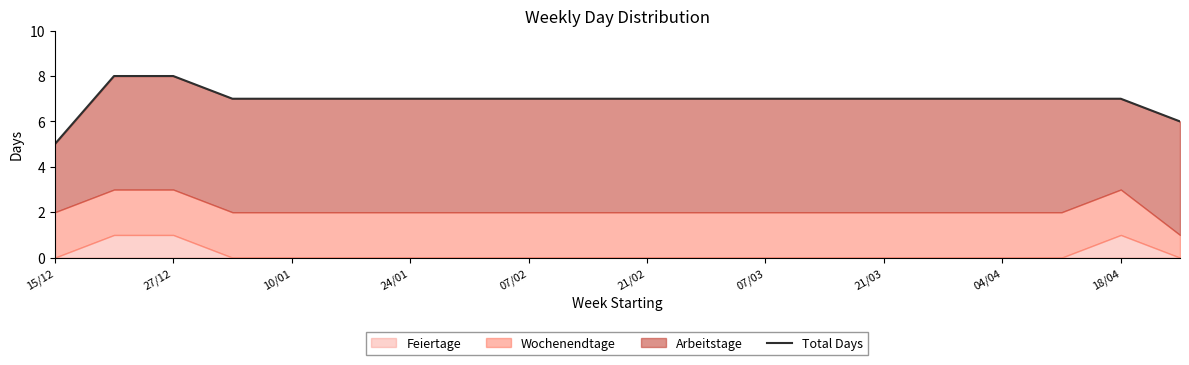

Is it true that the value at 15/12 is 5?

True